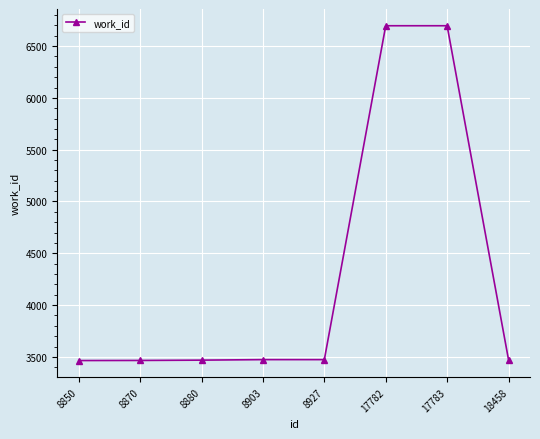

What is the ratio of the value at 8870 to the value at 17783?

0.5